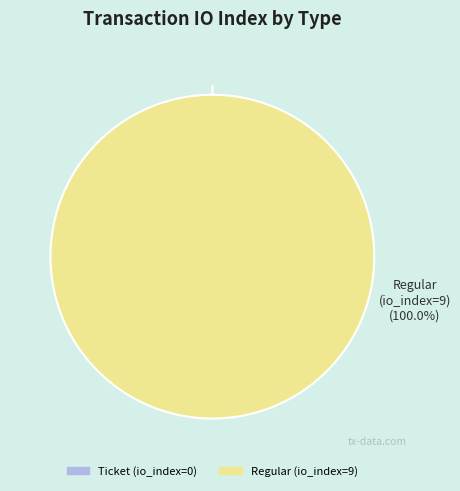

True or false: Regular (io_index=9) accounts for 100% of the total.

True